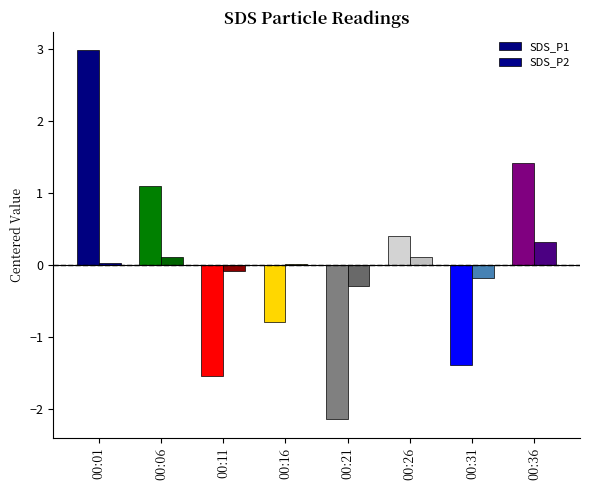

The value of SDS_P2 at 00:36 is 0.3. True or false?

True